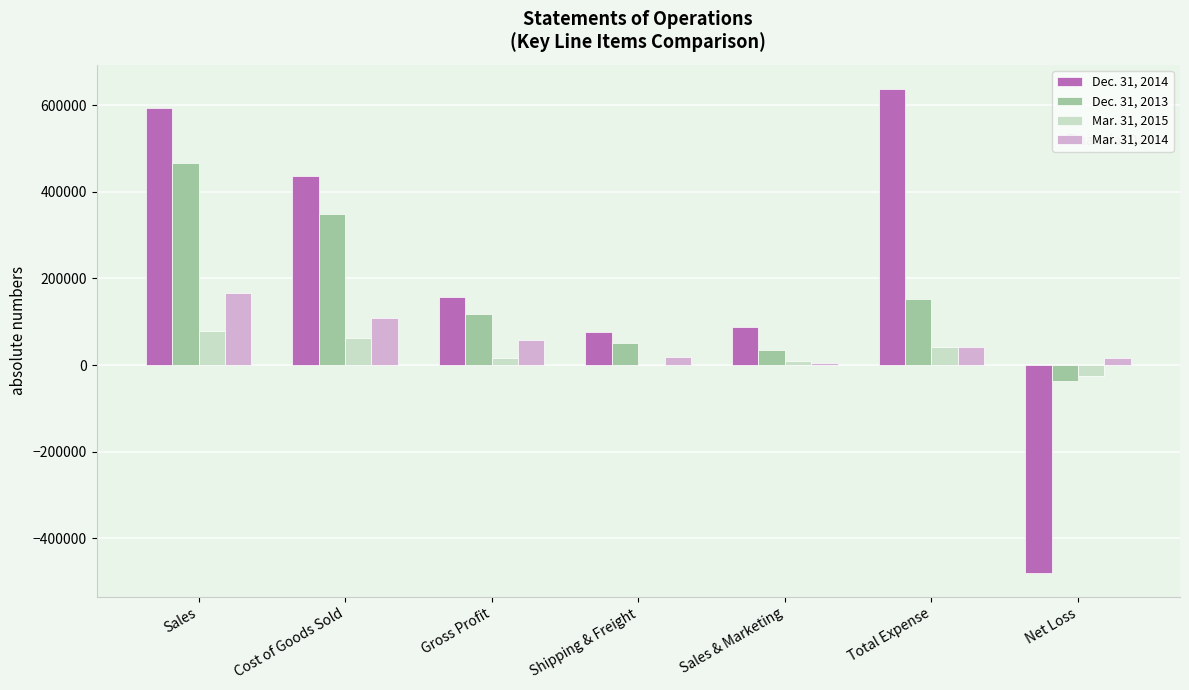

What is the greatest value displayed?

636944